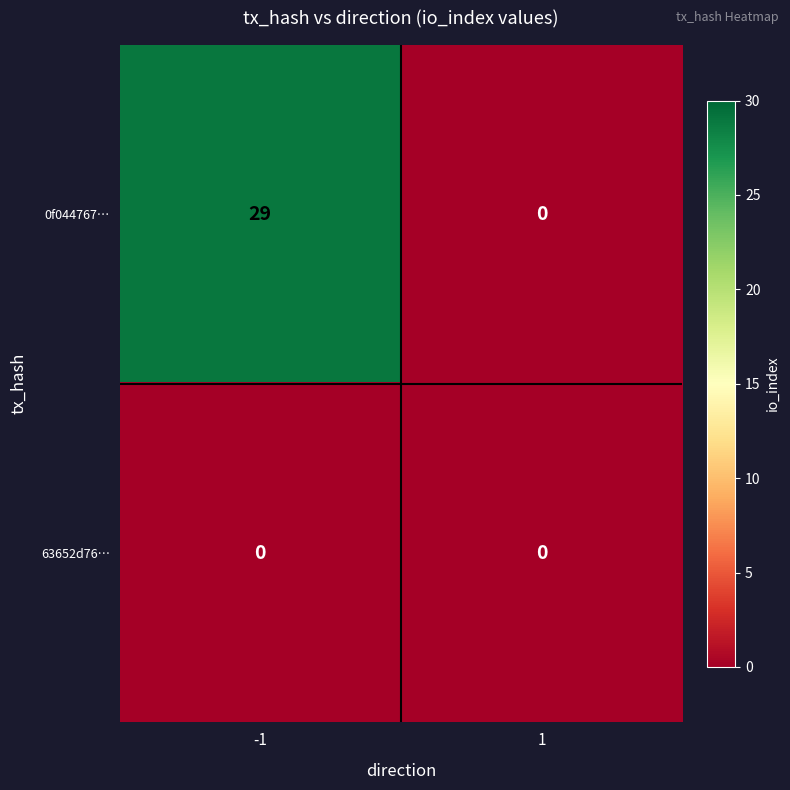

What is the sum of the 0f044767… values at -1 and 1?

29